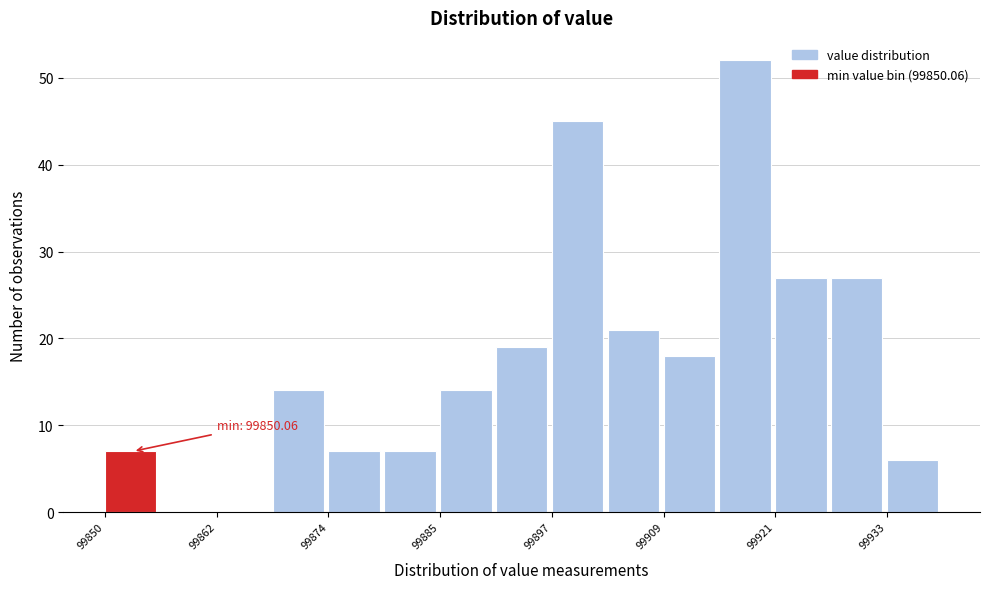

Read against the x-axis, roughly where is the centre of the tallest bar?

99918